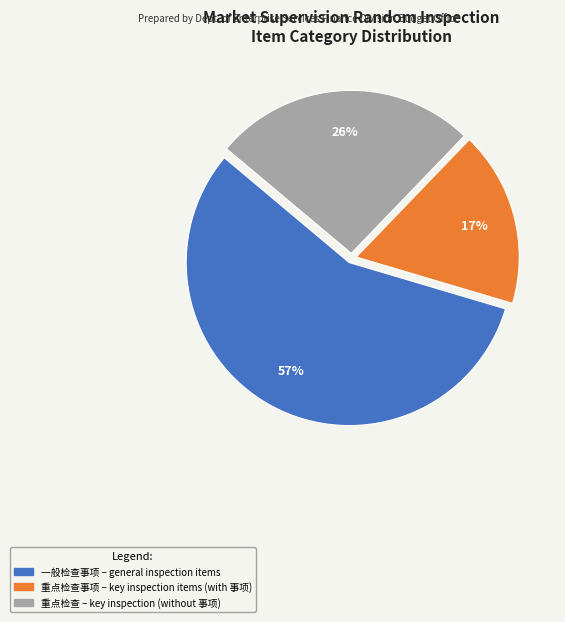

To the nearest percent, what is the average slice percentage?

33%